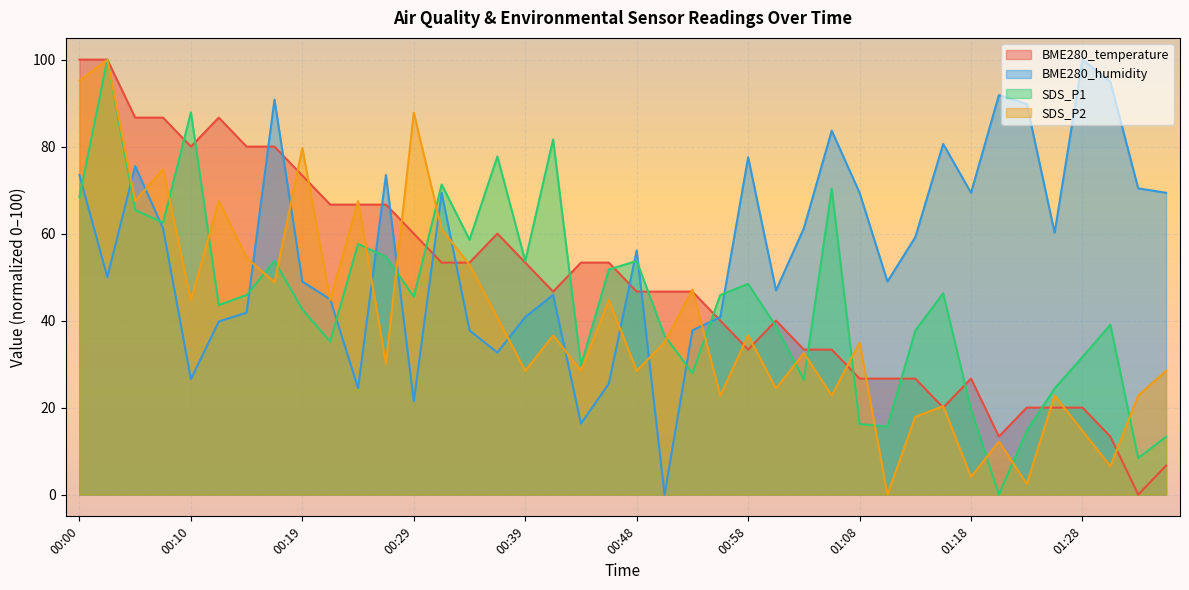

How many values in the BME280_humidity series are below 59?

20